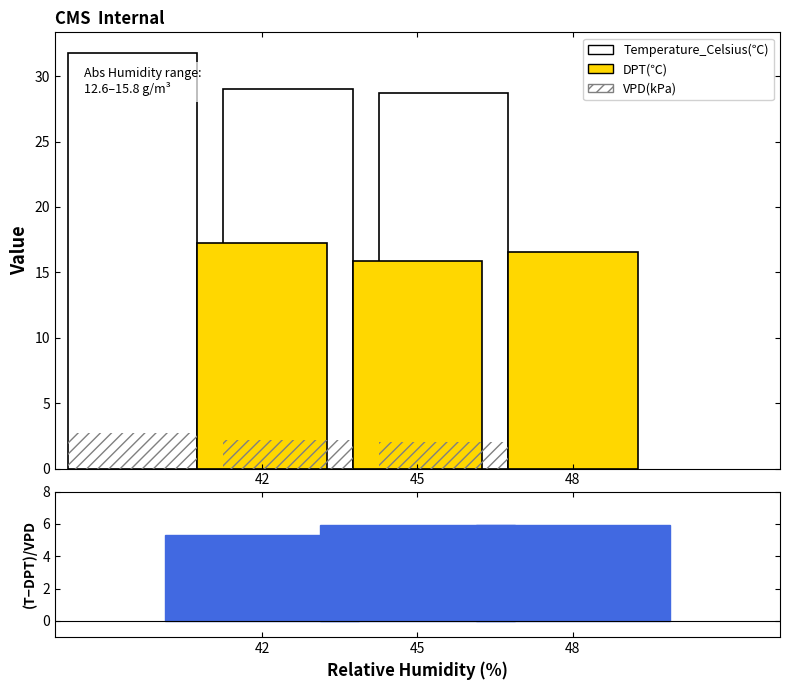

List the series in order of their peak value, lowest first.

VPD(kPa), (Temp-DPT)/VPD, DPT(℃), Temperature_Celsius(℃)